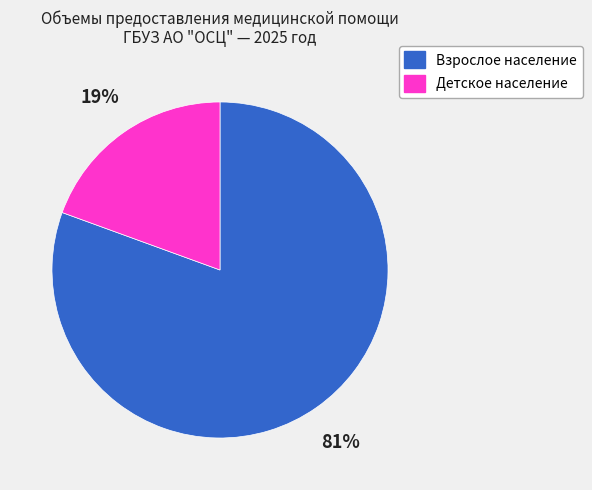

Rank the categories by value from highest to lowest.

Взрослое население, Детское население